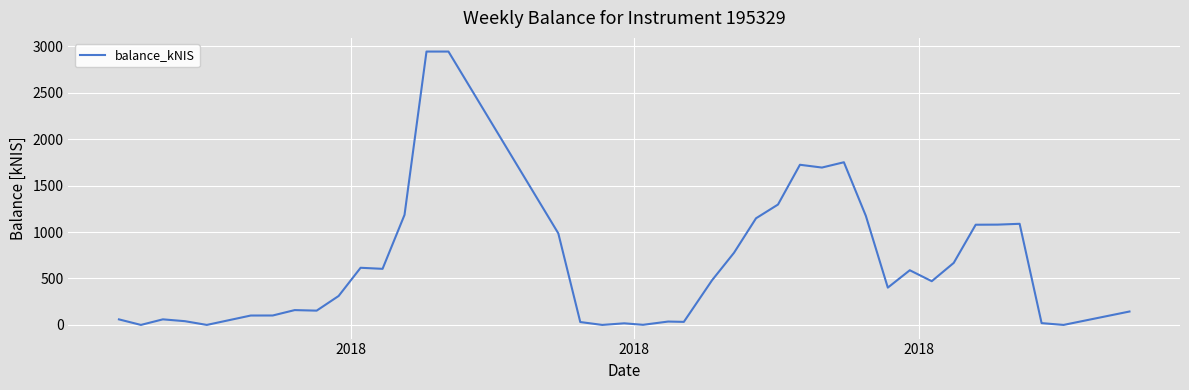

What is the greatest value displayed?

2943.2